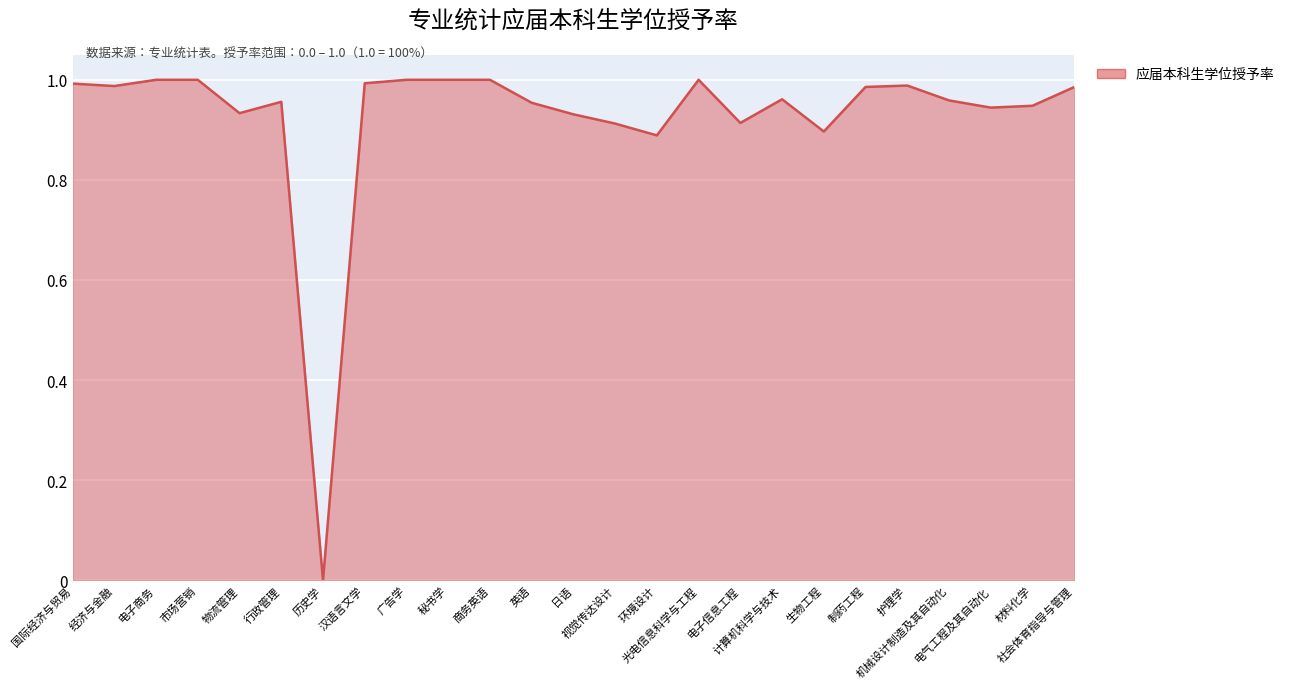

How many interior local valleys (lower than both neighbors) does the data have?

7